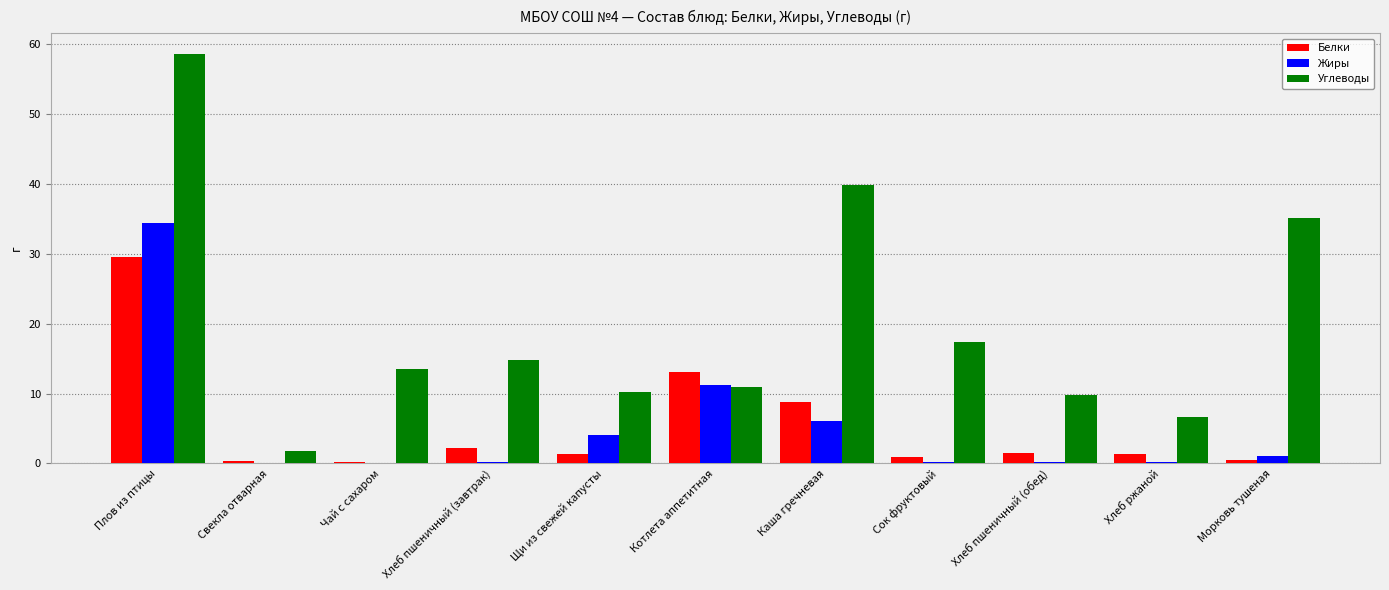

What is the sum of the Углеводы values at Котлета аппетитная and Плов из птицы?

69.5